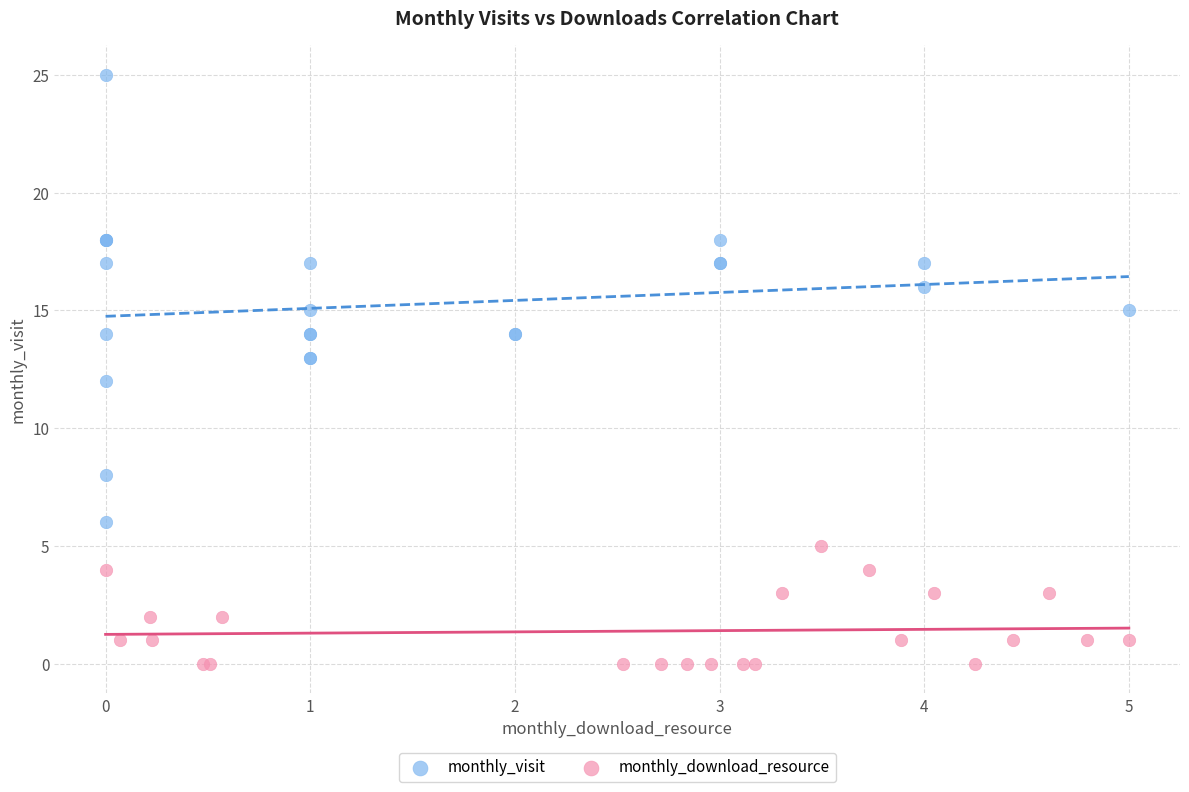

Which series contains the highest Y value?

monthly_visit